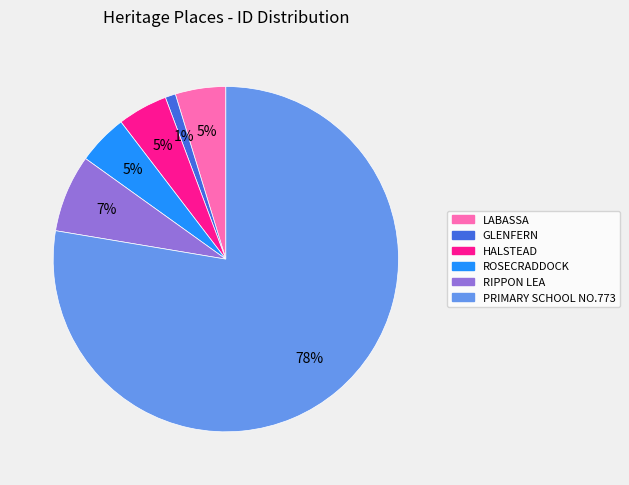

To the nearest percent, what is the average slice percentage?

17%